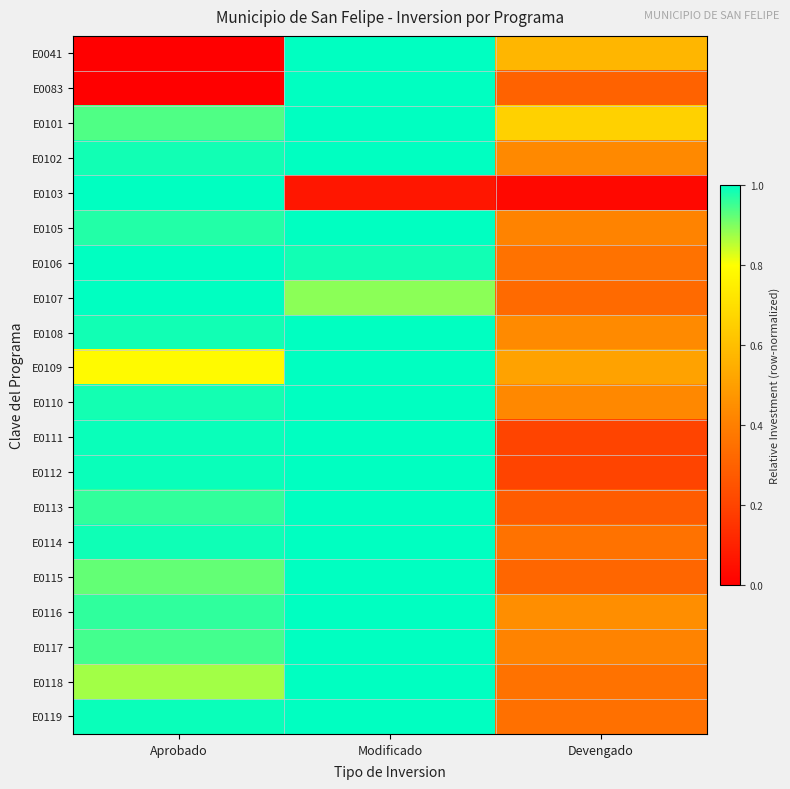

At which category is the sum across all series the highest?

Modificado